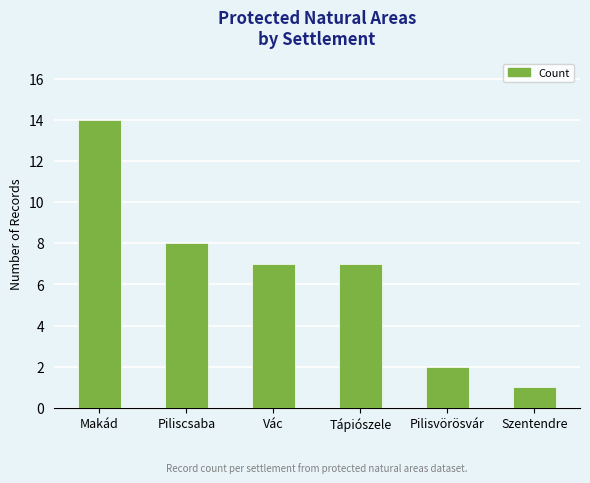

Reading left to right, what are all the values shown in this chart?

14	8	7	7	2	1